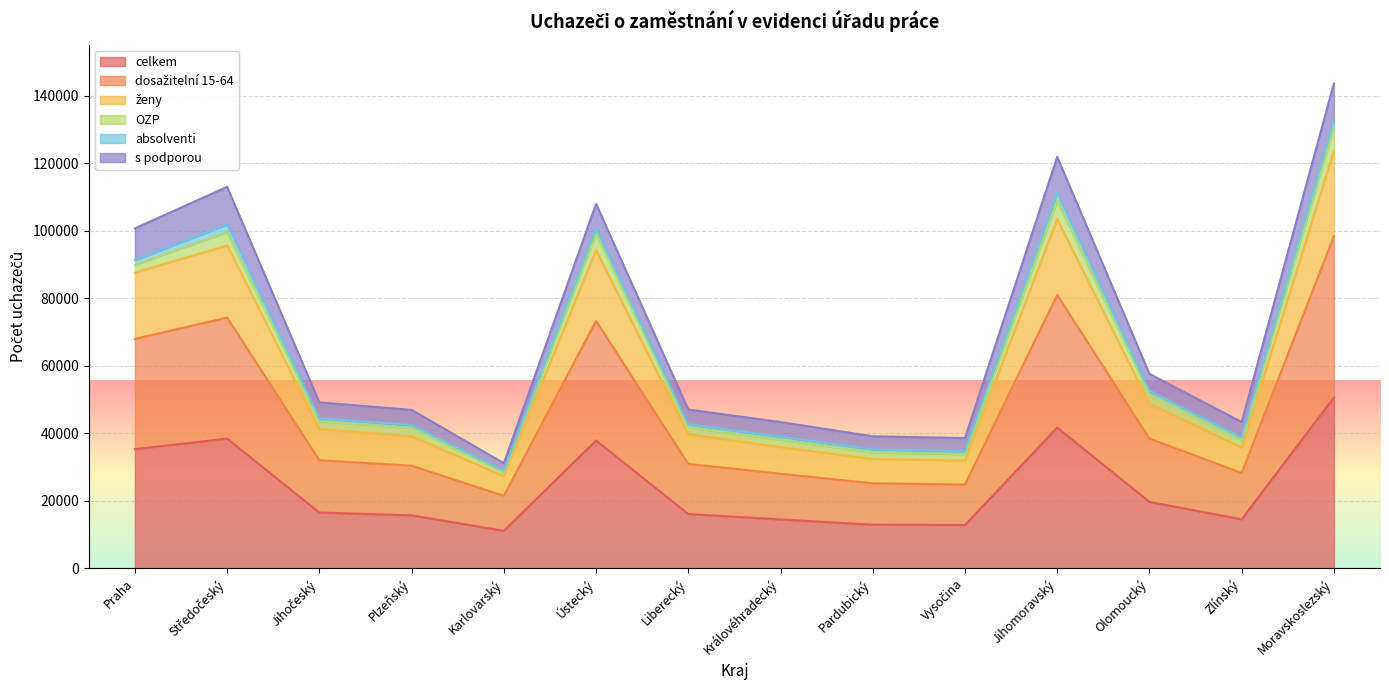

What is the label of the 4th point from the left?

Plzeňský